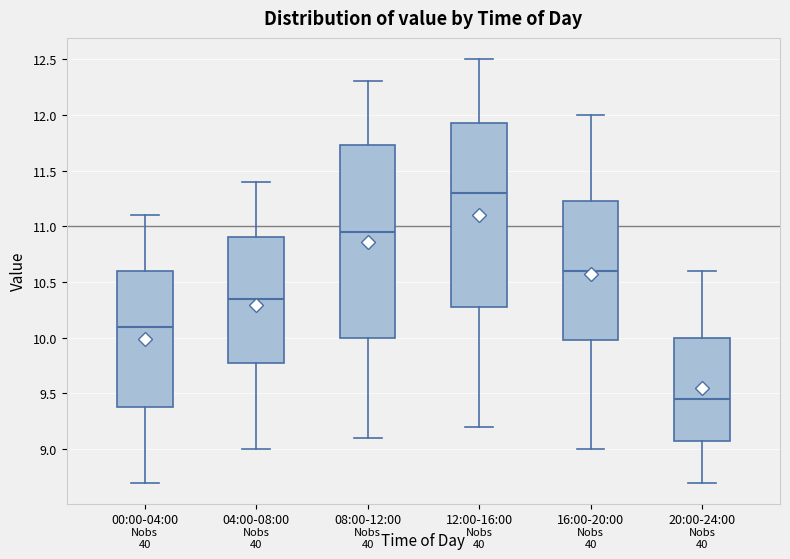

Reading left to right, transcribe this box plot: for each box, give where its median line is, the range the box spans, and where its two whiskers end, as read against the y-axis. The values are not printed on the chart, so give them approximately, as read against the axis.

00:00-04:00: median 10.10, box 9.40 to 10.60, whiskers 8.70 to 11.10
04:00-08:00: median 10.35, box 9.80 to 10.90, whiskers 9.00 to 11.40
08:00-12:00: median 10.95, box 10.00 to 11.75, whiskers 9.10 to 12.30
12:00-16:00: median 11.30, box 10.30 to 11.95, whiskers 9.20 to 12.50
16:00-20:00: median 10.60, box 10.00 to 11.25, whiskers 9.00 to 12.00
20:00-24:00: median 9.45, box 9.10 to 10.00, whiskers 8.70 to 10.60